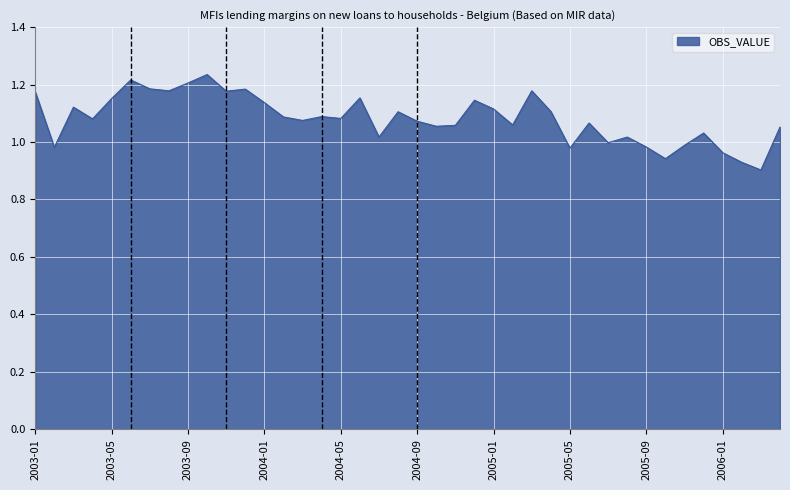

What is the difference between the maximum and minimum values?

0.3